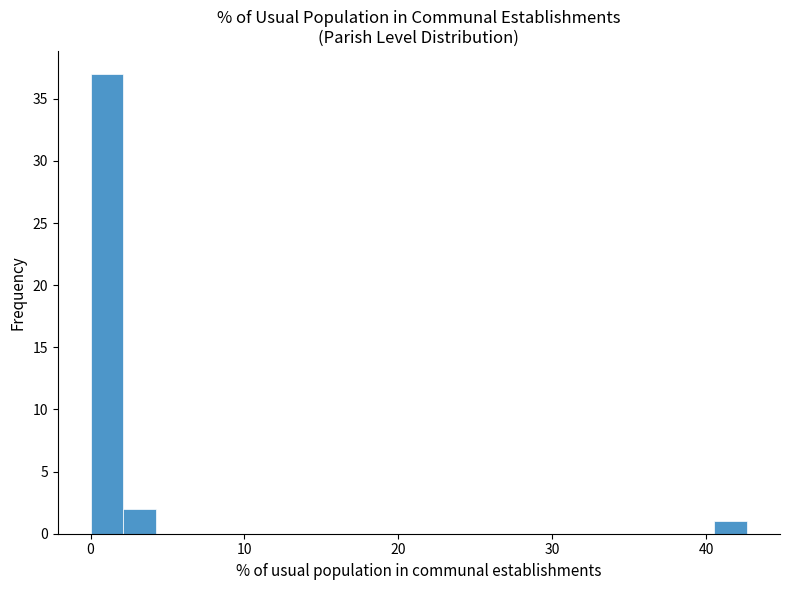

Around what value on the x-axis is the tallest bar? Give the approximate position of its centre, as read against the axis.

1